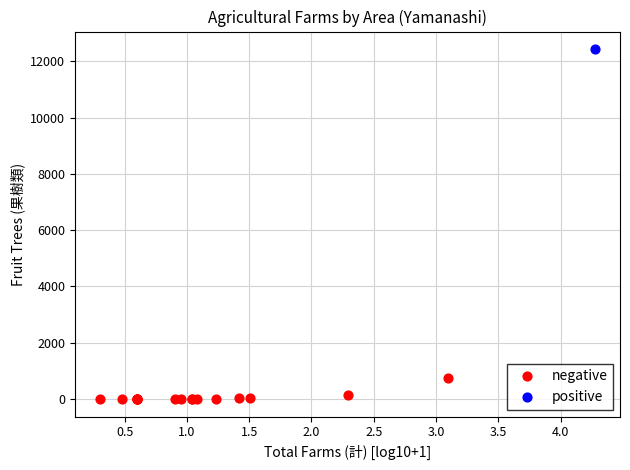

What are all the series names shown in the legend?

negative, positive